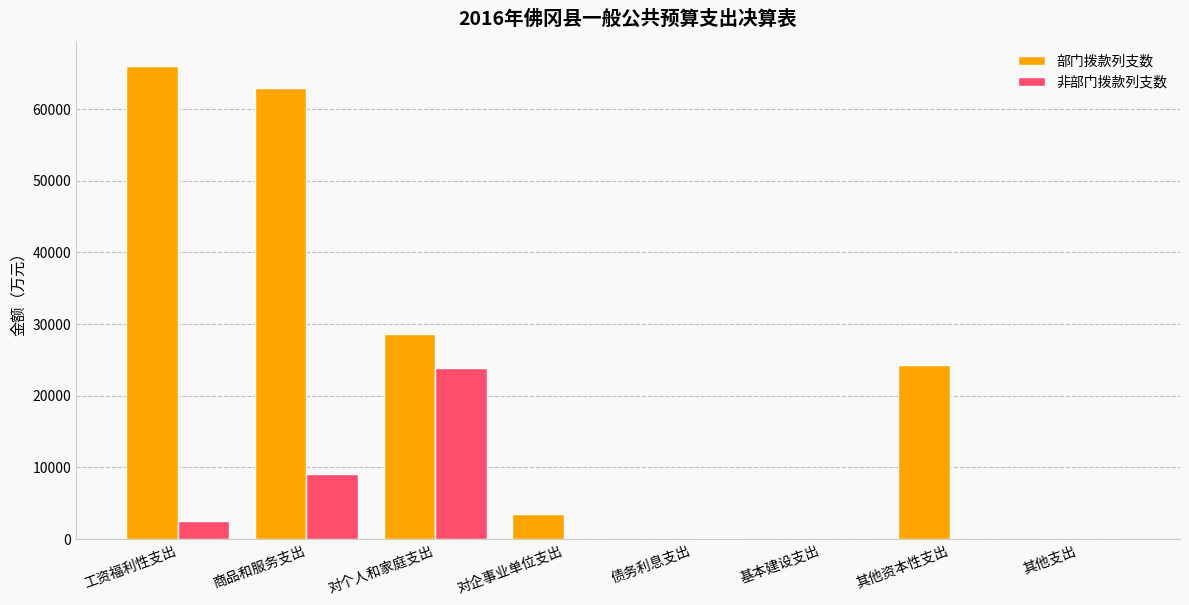

Where is 部门拨款列支数 nearest to the value 33033?

对个人和家庭支出